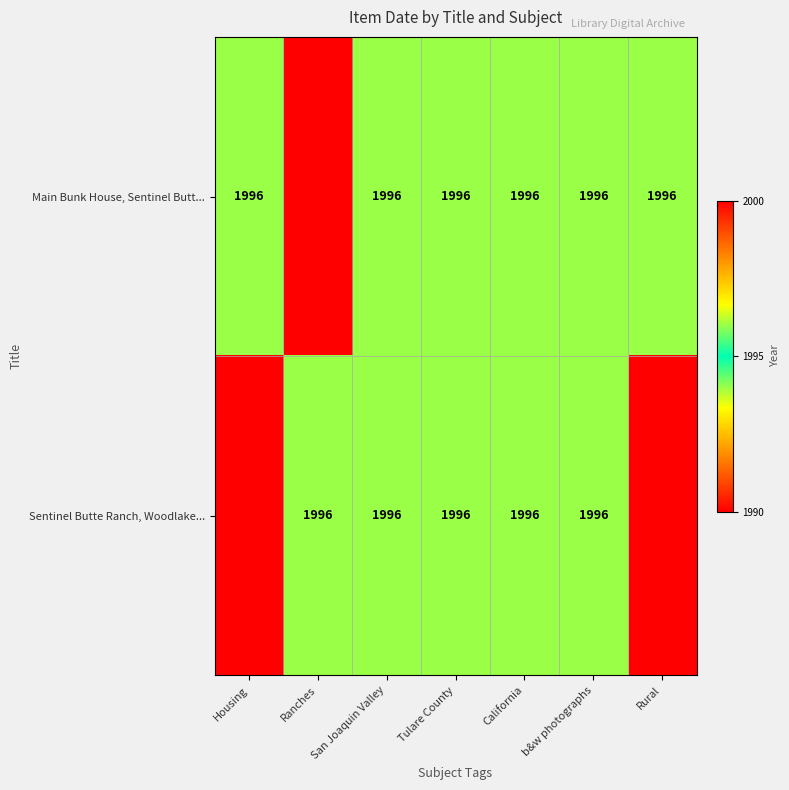

The Sentinel Butte Ranch, Woodlake... series shows 1996 at California. True or false?

True